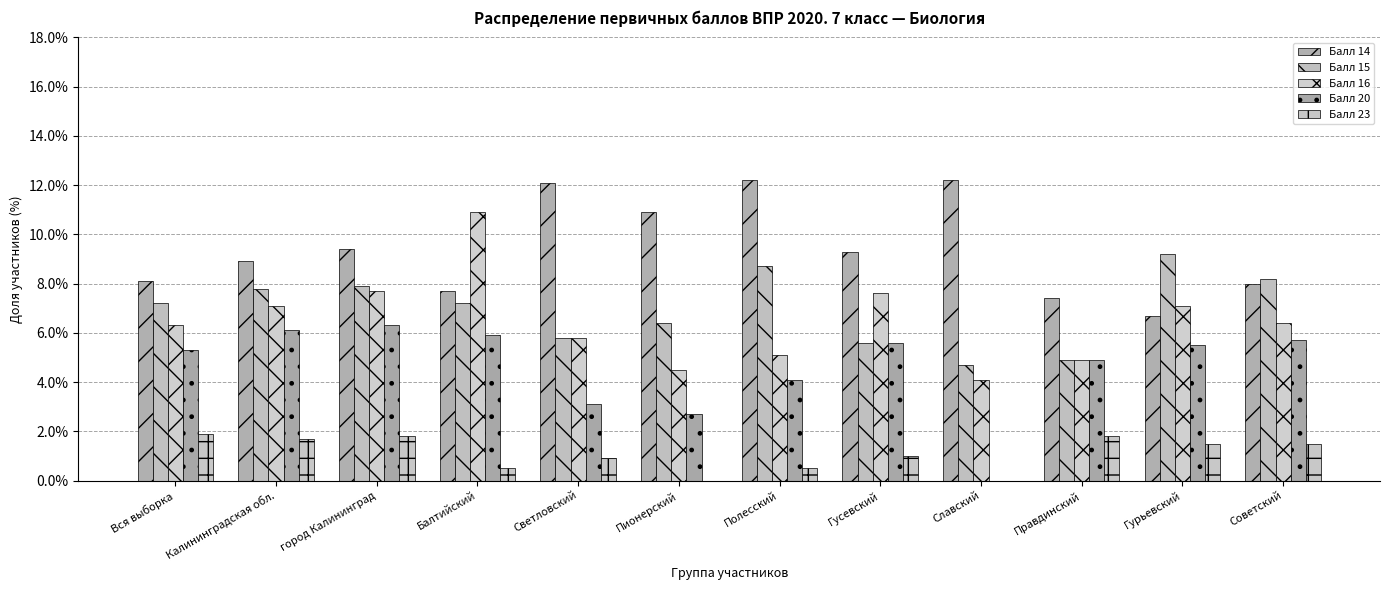

What is the difference between the maximum and second lowest values in the Балл 23 series?

1.9